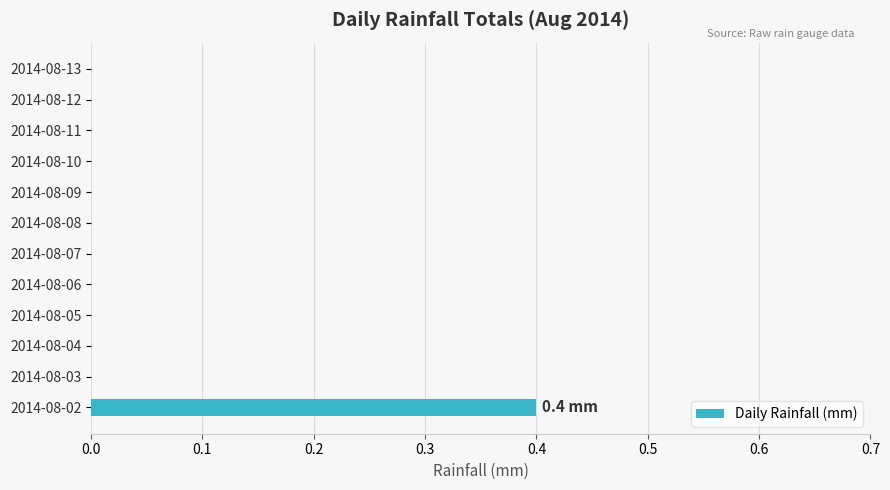

How many data points does each series have?

12